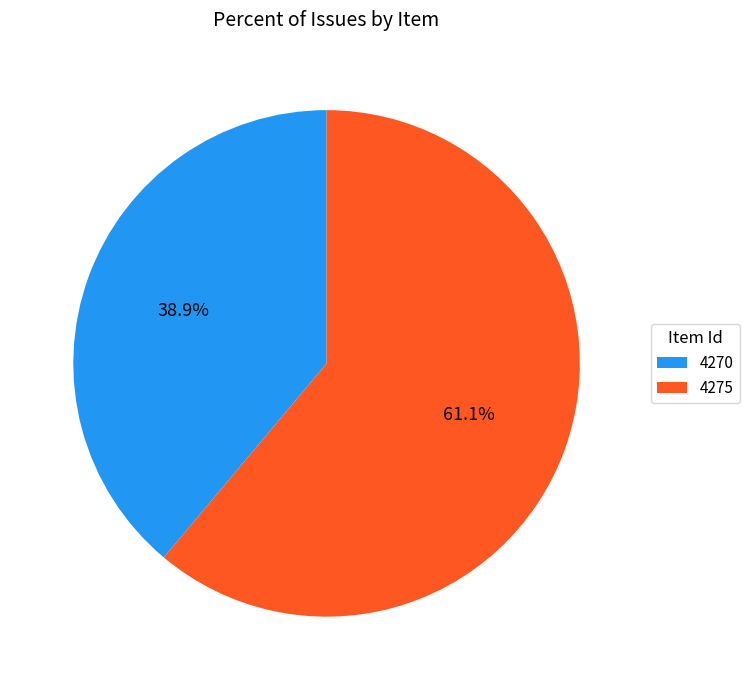

To the nearest percent, what is the average slice percentage?

50%